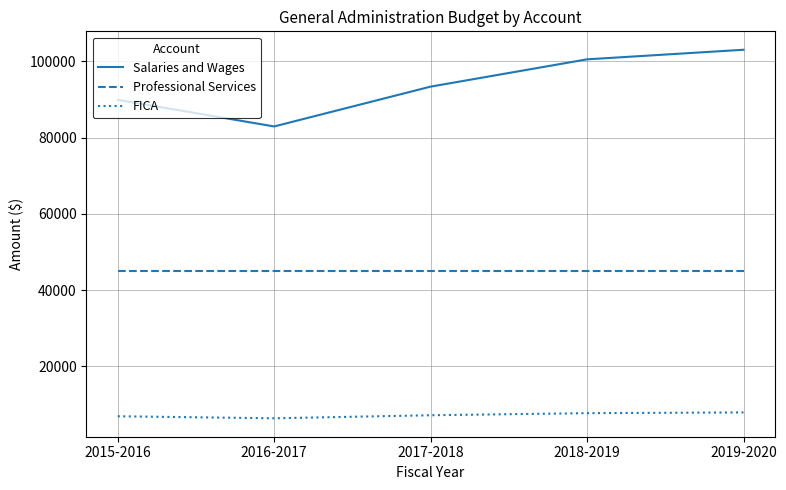

Rank the series by their maximum value, from lowest to highest.

FICA, Professional Services, Salaries and Wages